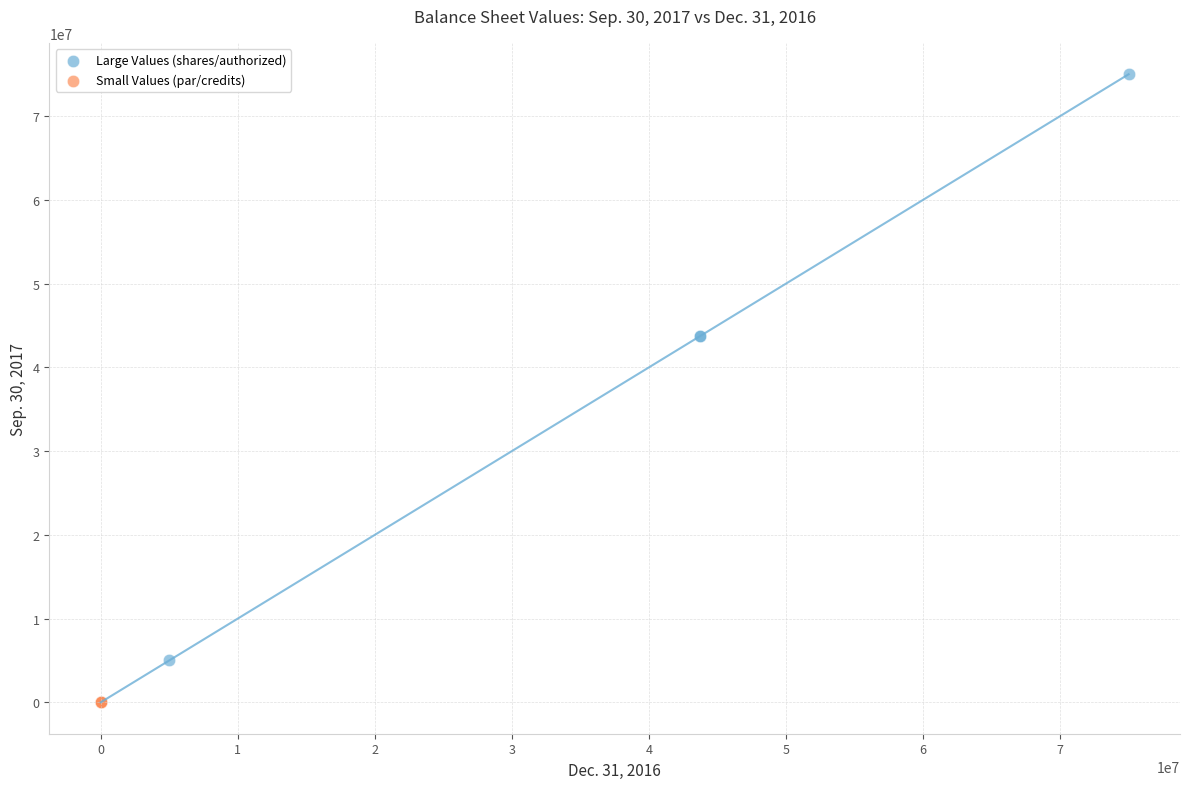

What are all the series names shown in the legend?

Large Values (shares/authorized), Small Values (par/credits)